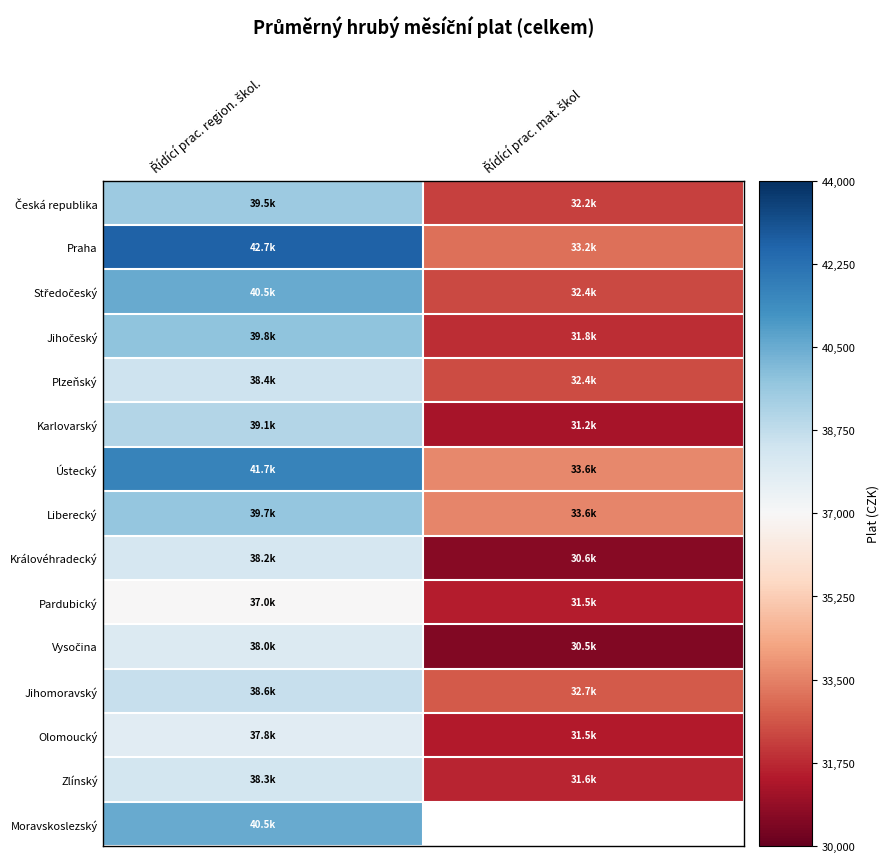

At how many categories does at least one series exceed 35807?

1